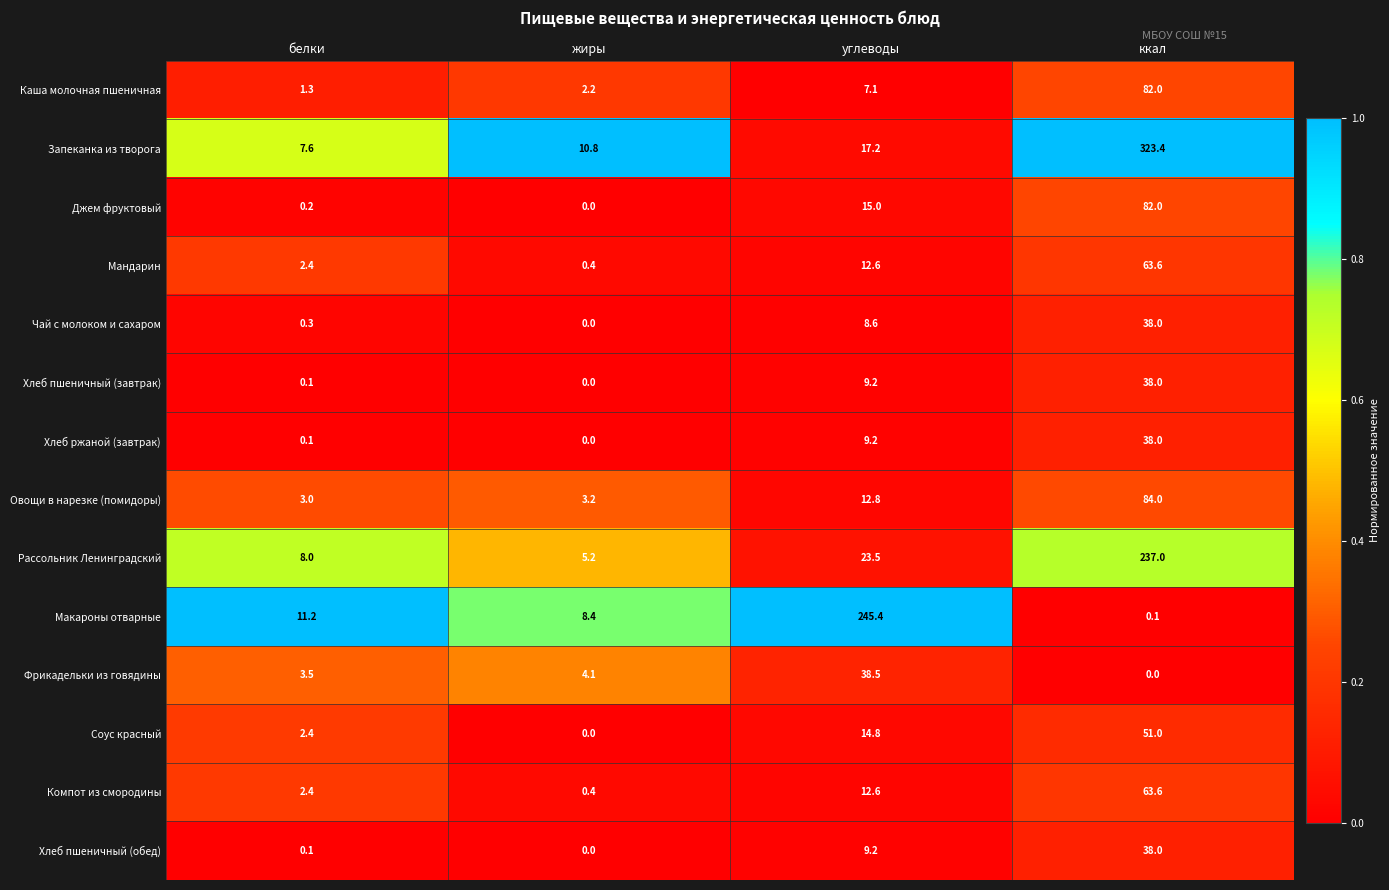

Which series has the largest total across all categories?

Запеканка из творога